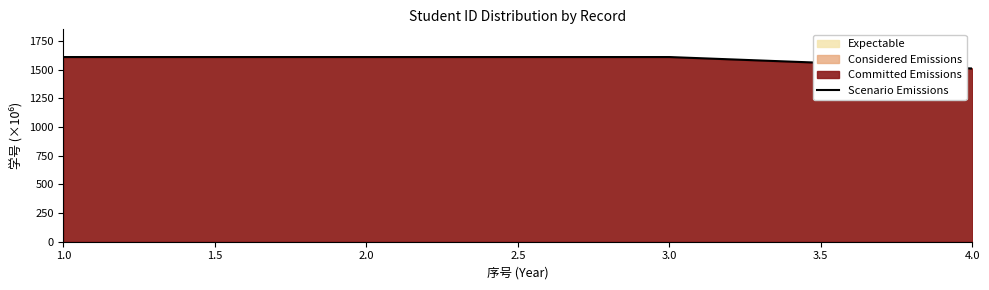

What is the sum of all values?

6344.1